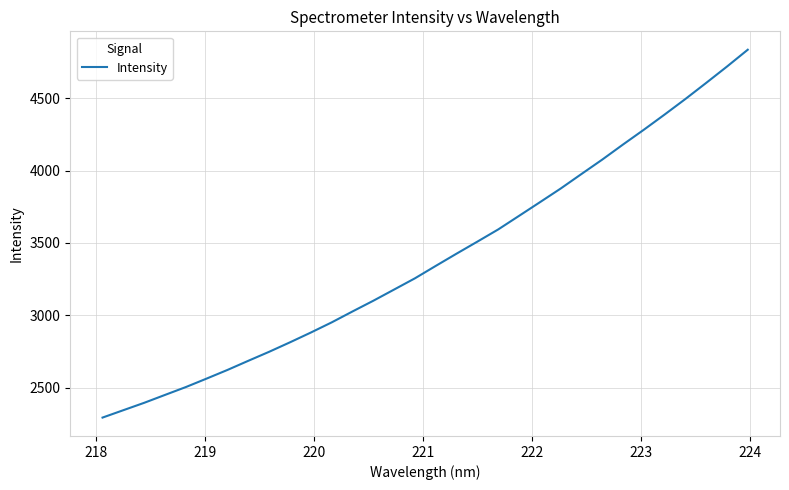

What is the difference between the maximum and minimum values?

2543.6